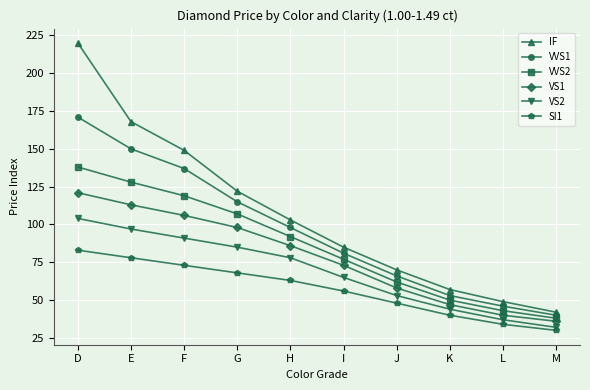

Reading left to right, extract all data points from this chart.

IF: D=220	E=168	F=149	G=122	H=103	I=85	J=70	K=57	L=49	M=42
VVS1: D=171	E=150	F=137	G=115	H=98	I=81	J=66	K=53	L=46	M=40
VVS2: D=138	E=128	F=119	G=107	H=92	I=77	J=62	K=50	L=43	M=38
VS1: D=121	E=113	F=106	G=98	H=86	I=73	J=58	K=47	L=40	M=36
VS2: D=104	E=97	F=91	G=85	H=78	I=65	J=53	K=44	L=37	M=32
SI1: D=83	E=78	F=73	G=68	H=63	I=56	J=48	K=40	L=34	M=30